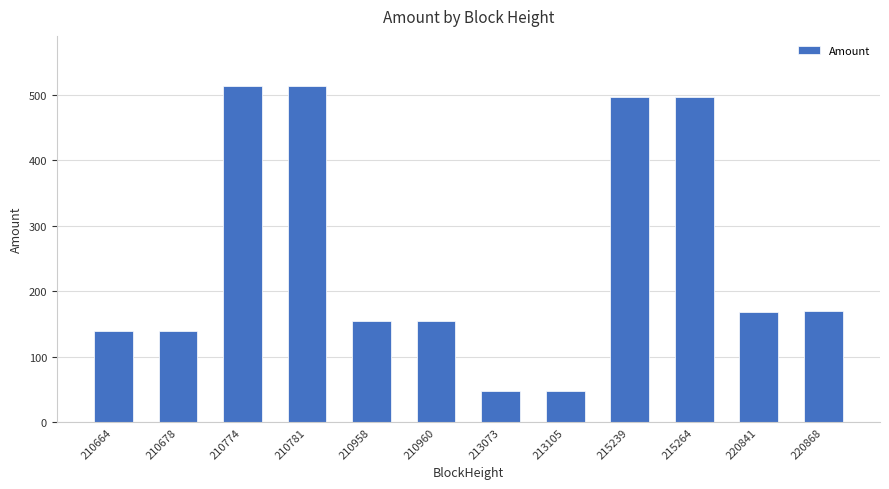

What is the smallest value displayed?

48.3